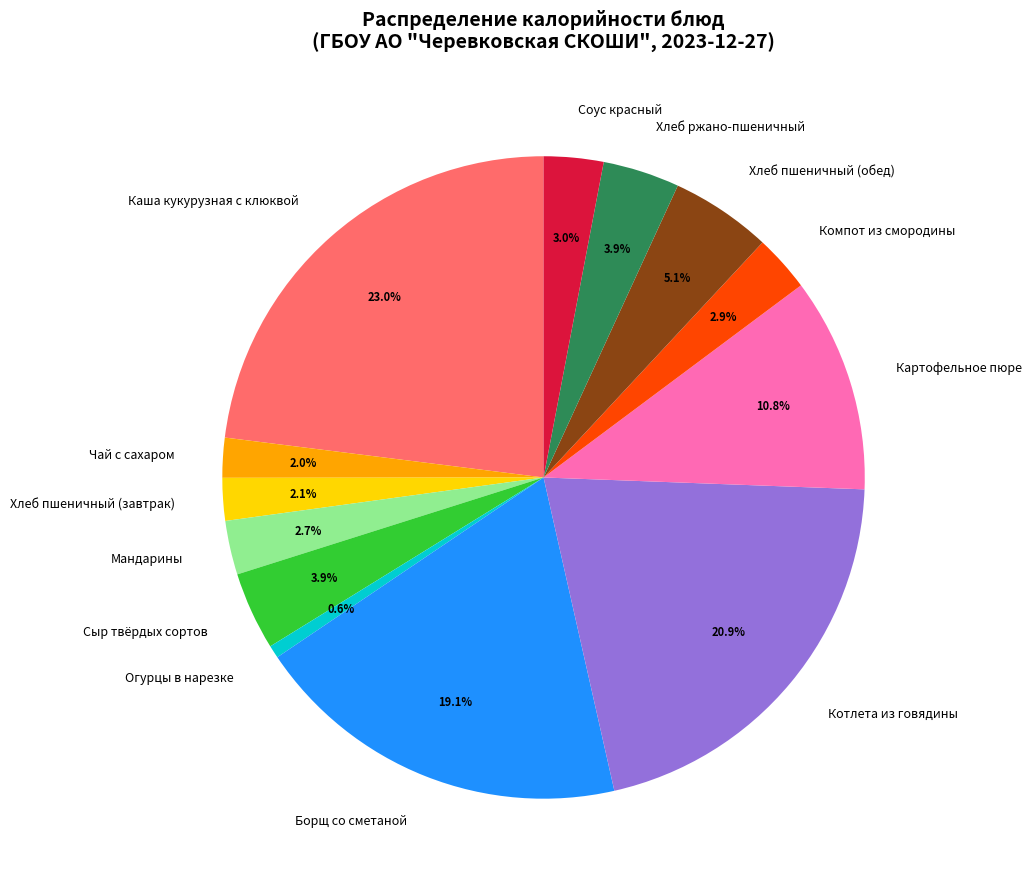

What is the ratio of the value at Каша кукурузная с клюквой to the value at Чай с сахаром?

11.5